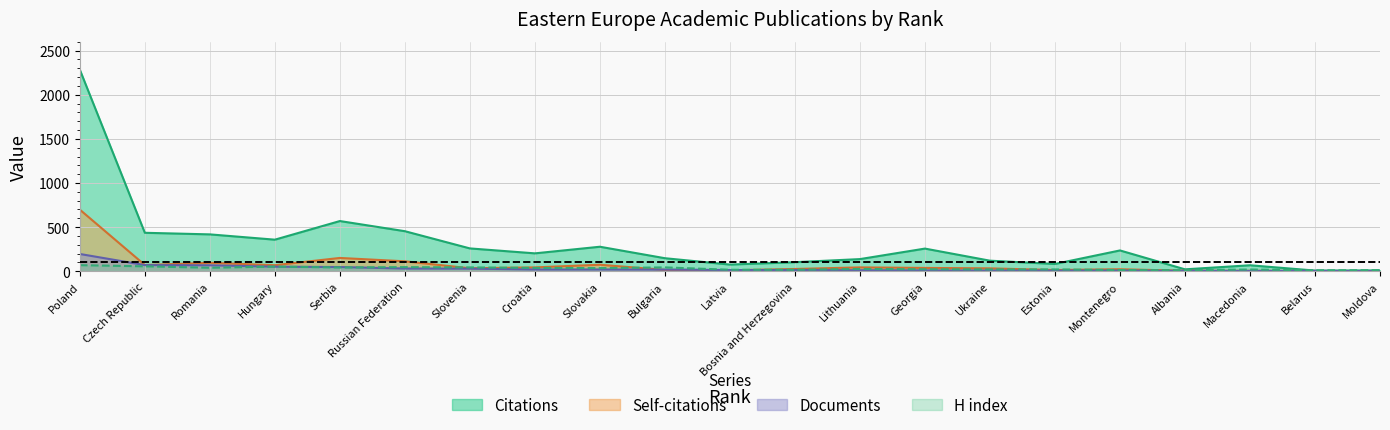

What is the difference between the highest and lowest values at Poland?

2214